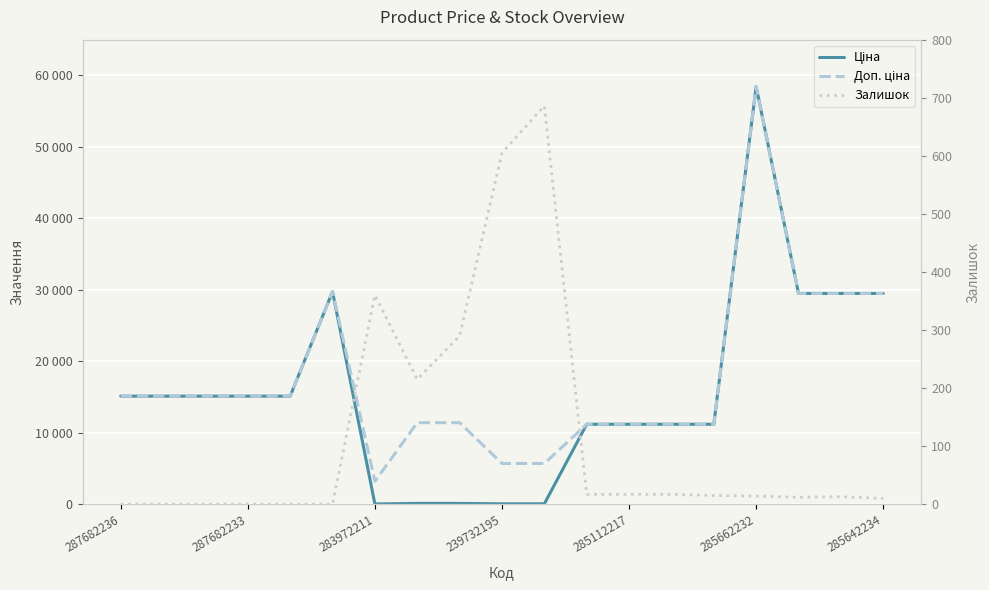

In Залишок, how many points are higher than both neighbors (excluding endpoints)?

3